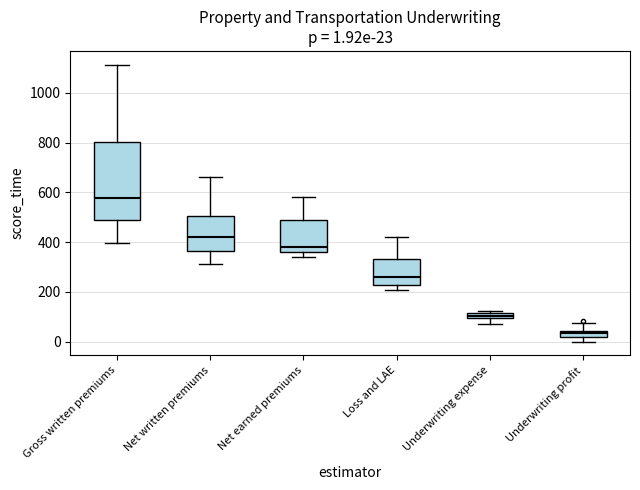

Comparing the boxes themselves (not the whiskers), which one is the tallest?

Gross written premiums